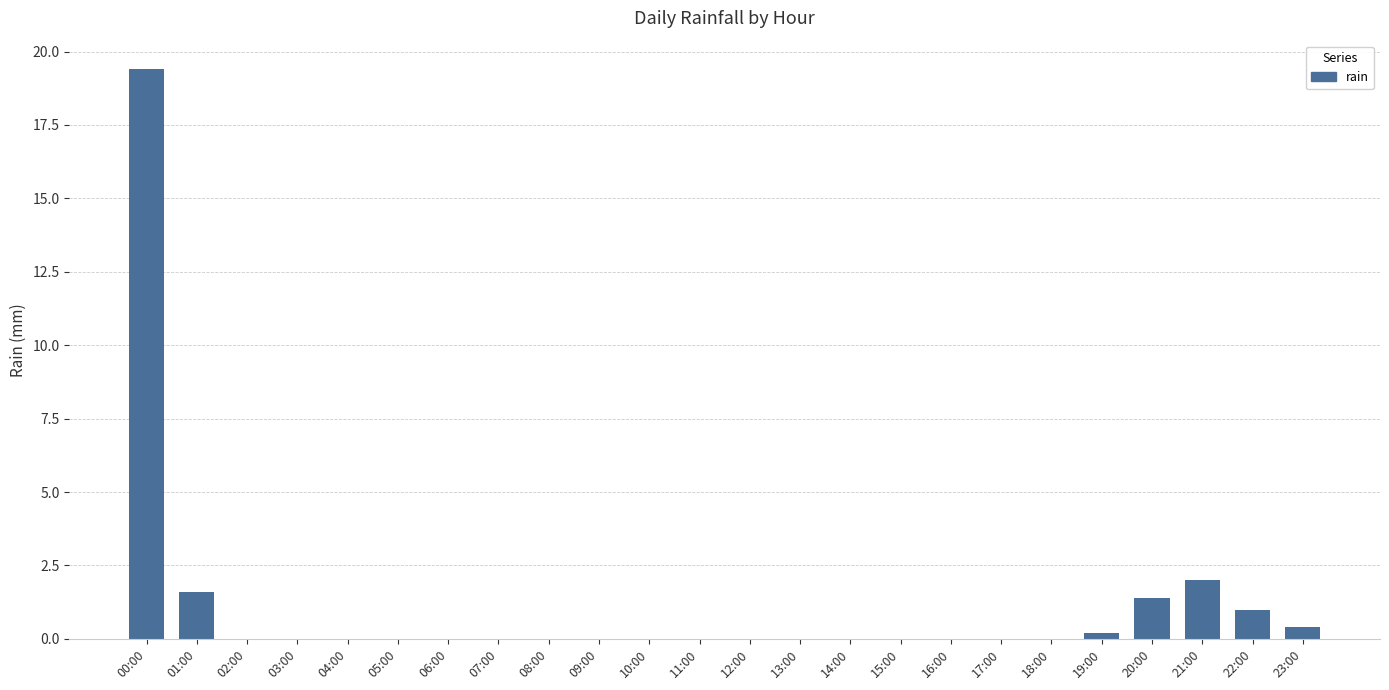

Reading left to right, what are all the values shown in this chart?

00:00=19.4	01:00=1.6	02:00=0.0	03:00=0.0	04:00=0.0	05:00=0.0	06:00=0.0	07:00=0.0	08:00=0.0	09:00=0.0	10:00=0.0	11:00=0.0	12:00=0.0	13:00=0.0	14:00=0.0	15:00=0.0	16:00=0.0	17:00=0.0	18:00=0.0	19:00=0.2	20:00=1.4	21:00=2.0	22:00=1.0	23:00=0.4